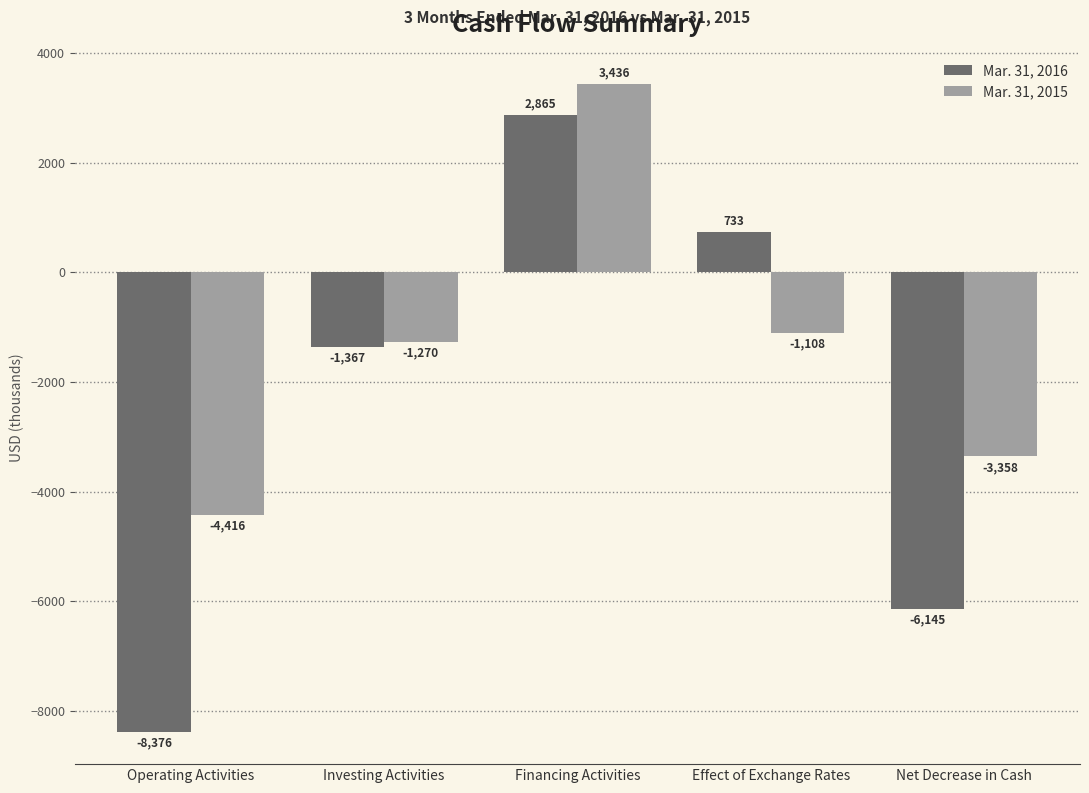

The Mar. 31, 2015 series shows -1108 at Effect of Exchange Rates. True or false?

True